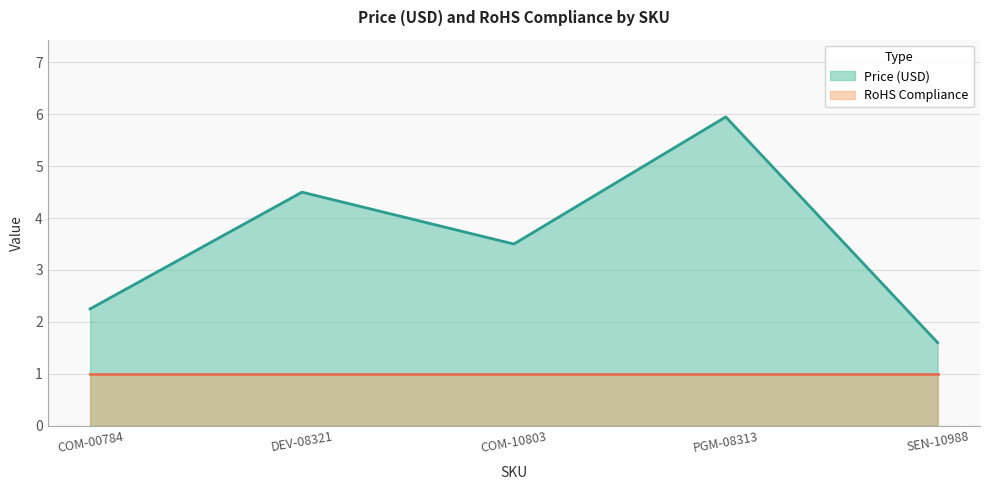

What position from the left is COM-00784?

1